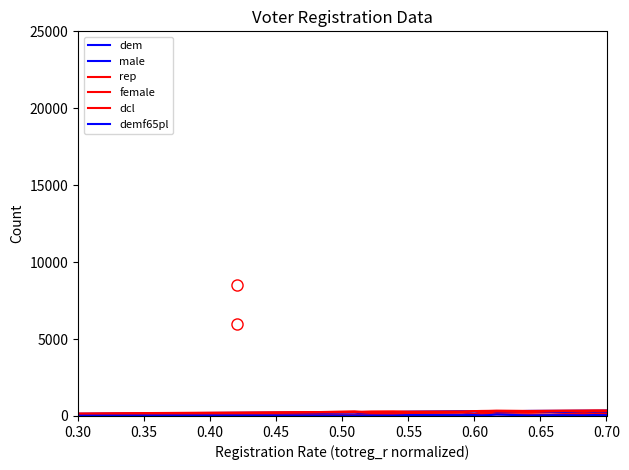

Which series has the largest range (max minus min)?

female